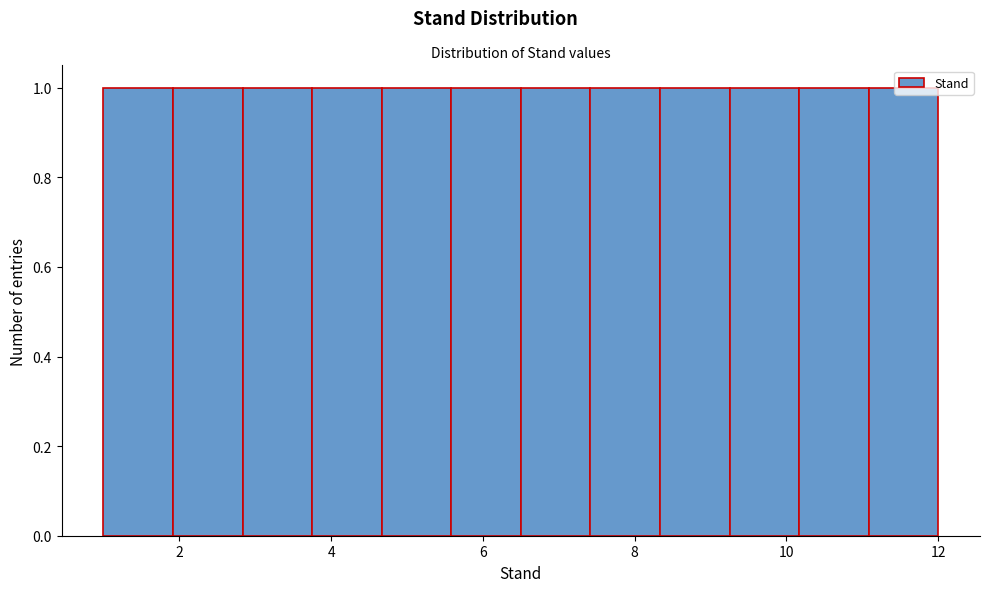

What is the height of the bar covering 7.4 to 8.4 on the x-axis? Neither the bar edges nor the heights are printed on the chart, so give them approximately, as read against the axes.

1